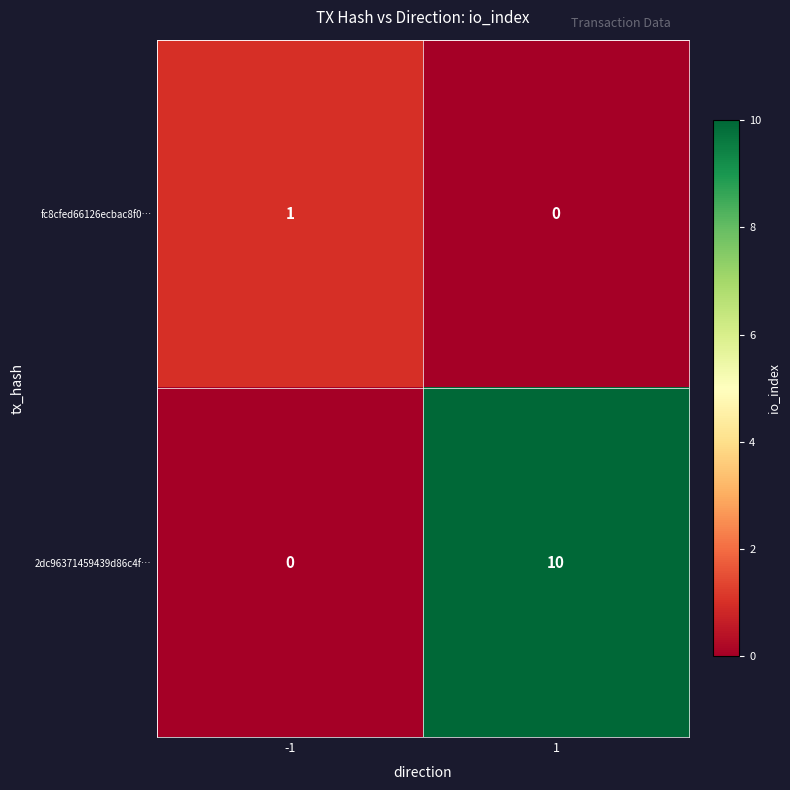

List the series in order of their peak value, highest first.

2dc96371459439d86c4f…, fc8cfed66126ecbac8f0…